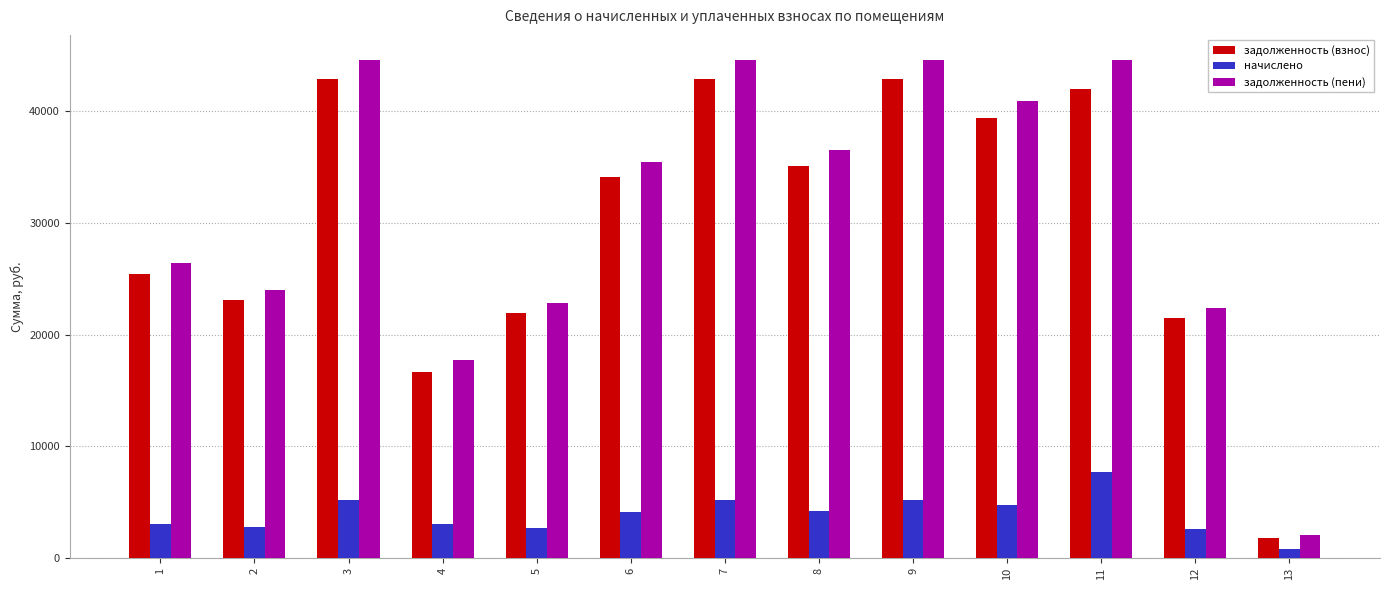

What value does the задолженность (пени) series have at 7?

44622.7